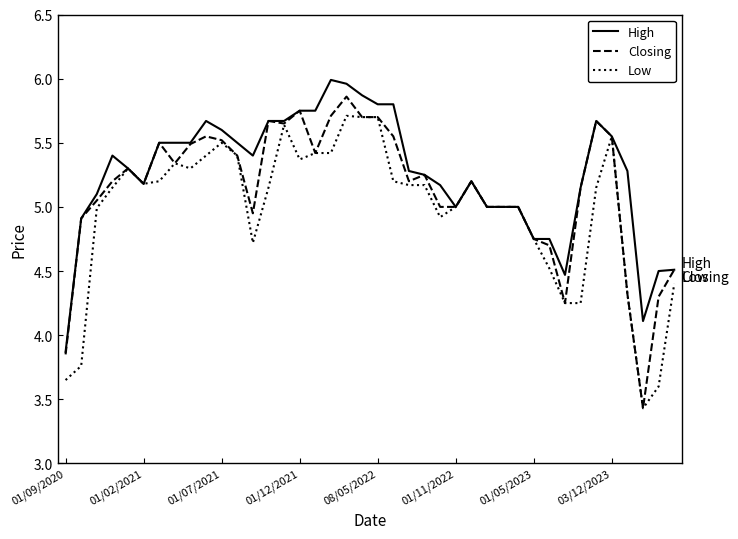

What is the minimum value for Low?

3.4